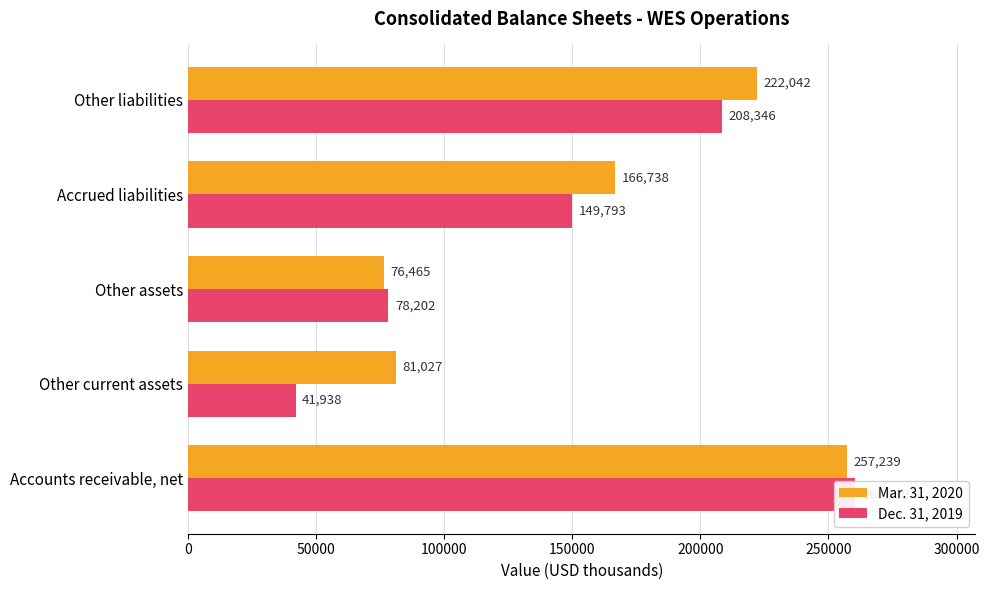

Reading right to left, transcribe all the data shown in this chart.

Mar. 31, 2020: 222042	166738	76465	81027	257239
Dec. 31, 2019: 208346	149793	78202	41938	260512